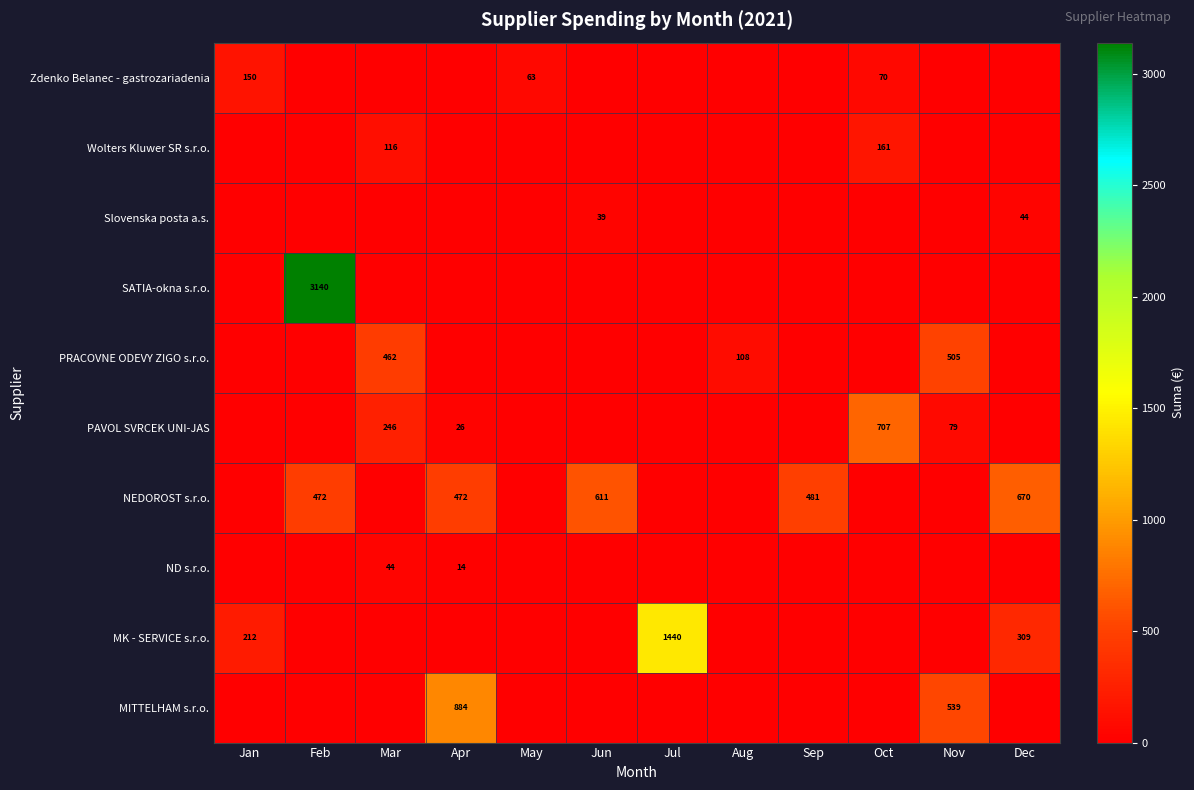

The MITTELHAM s.r.o. series shows 240.9 at Apr. True or false?

False